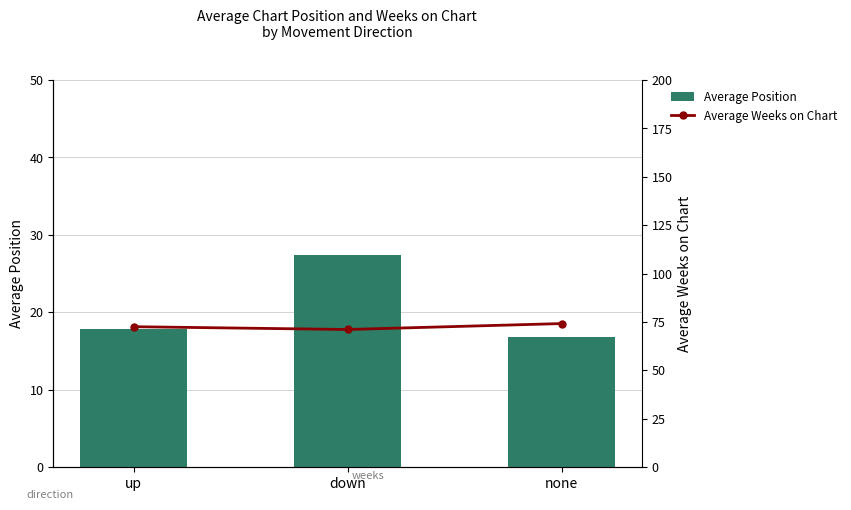

Reading left to right, what are all the values shown in this chart?

Average Position: 17.8	27.3	16.9
Average Weeks on Chart: 72.5	71.1	74.1